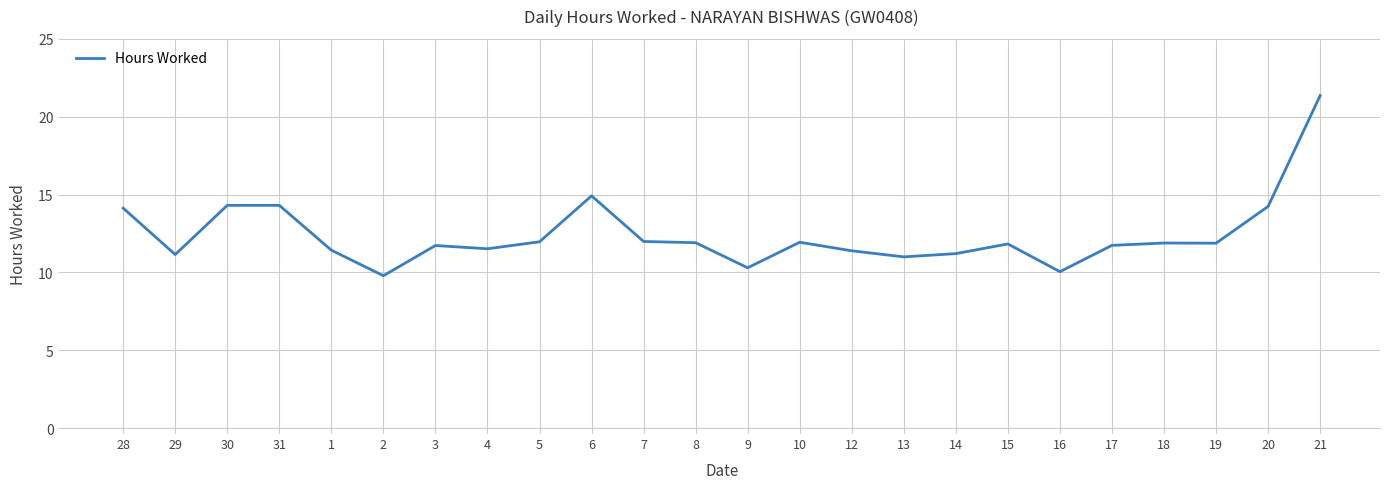

What is the average value?

12.4